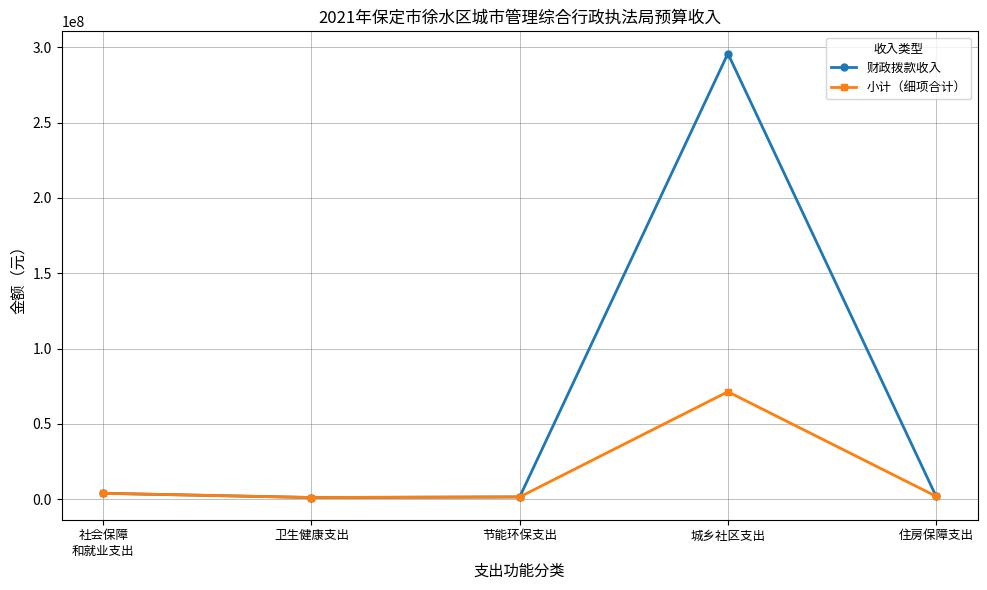

Which series has the largest range (max minus min)?

财政拨款收入